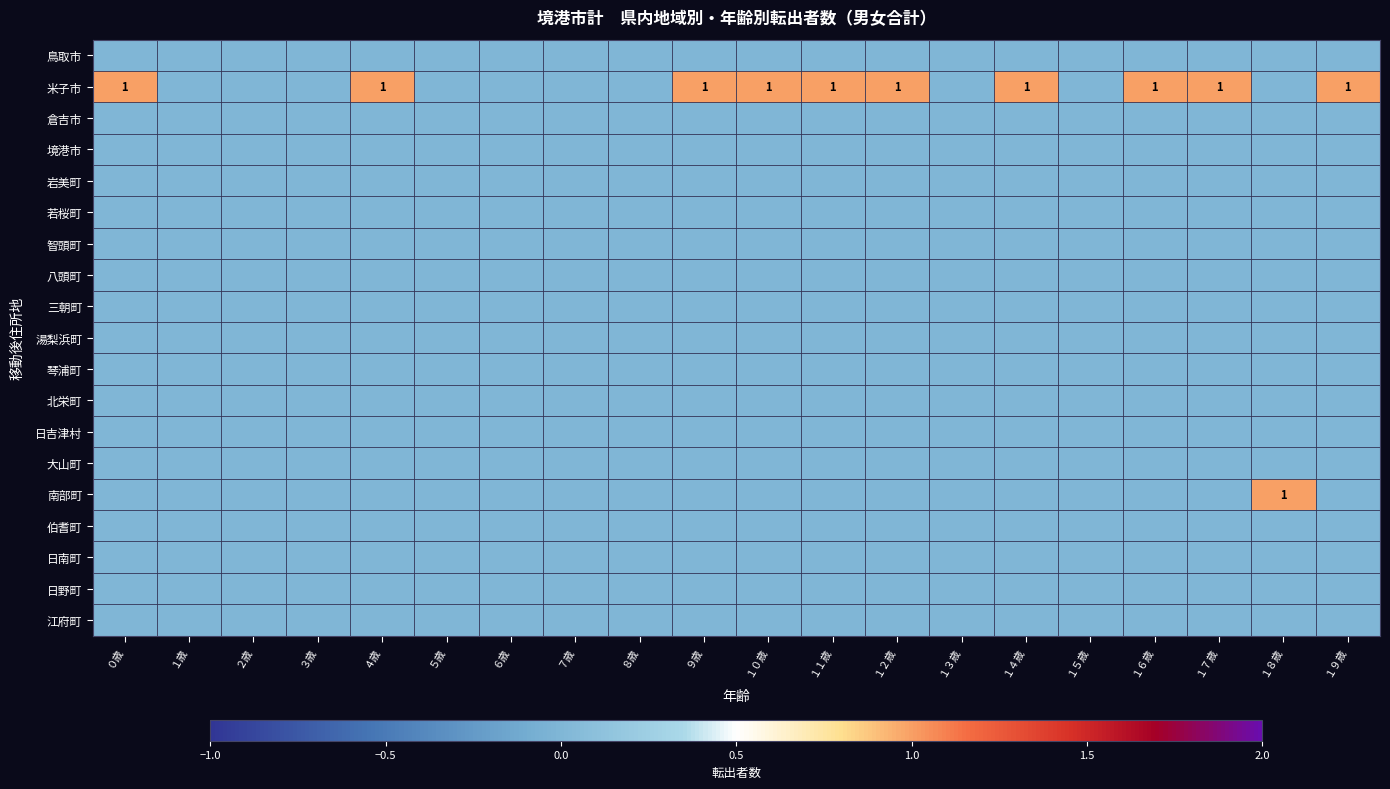

True or false: 日野町 has a value of 0 at １歳.

True